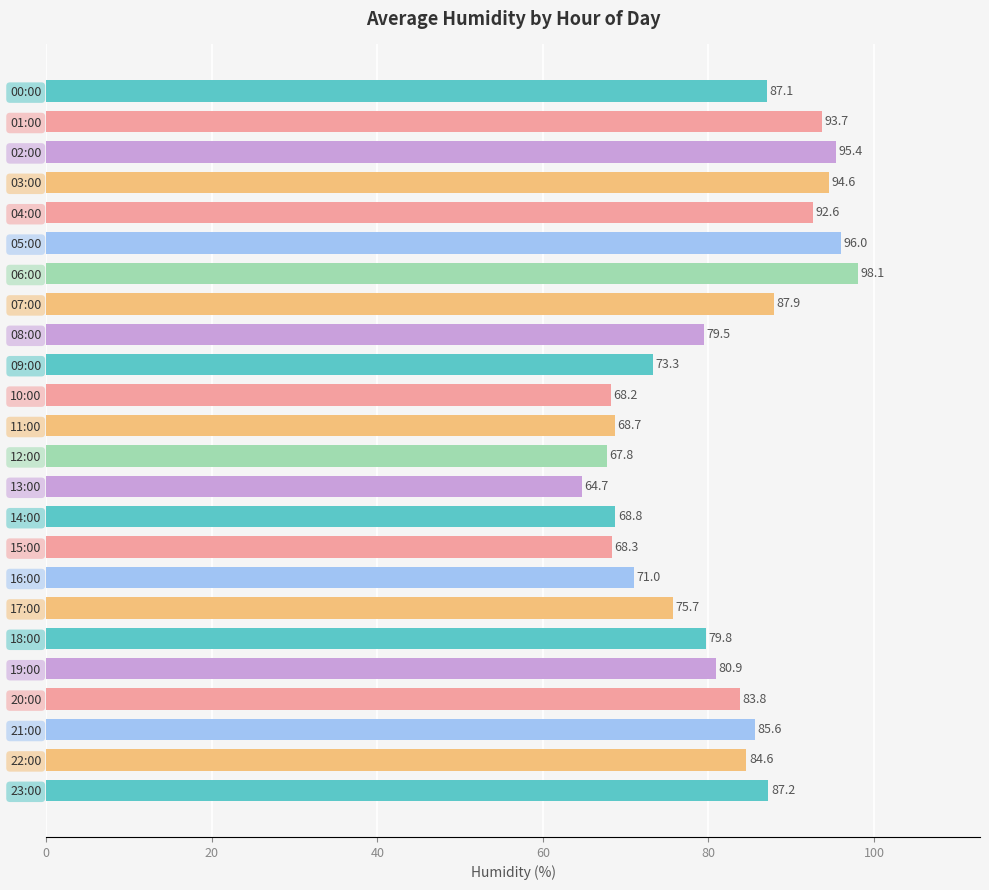

What is the maximum value shown in the chart?

98.1